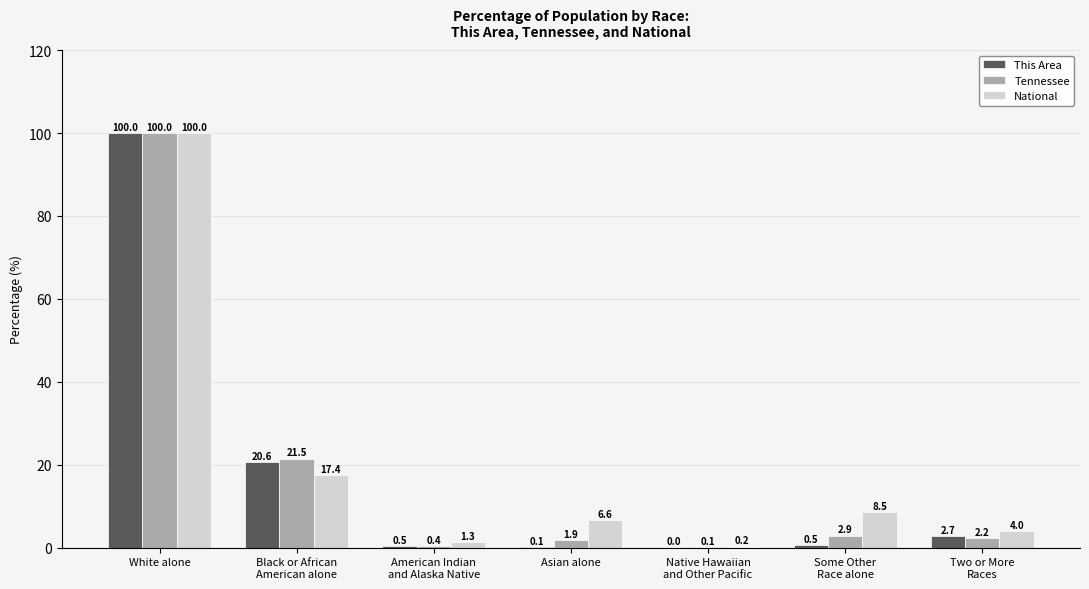

Where does the National series first go above 6?

White alone